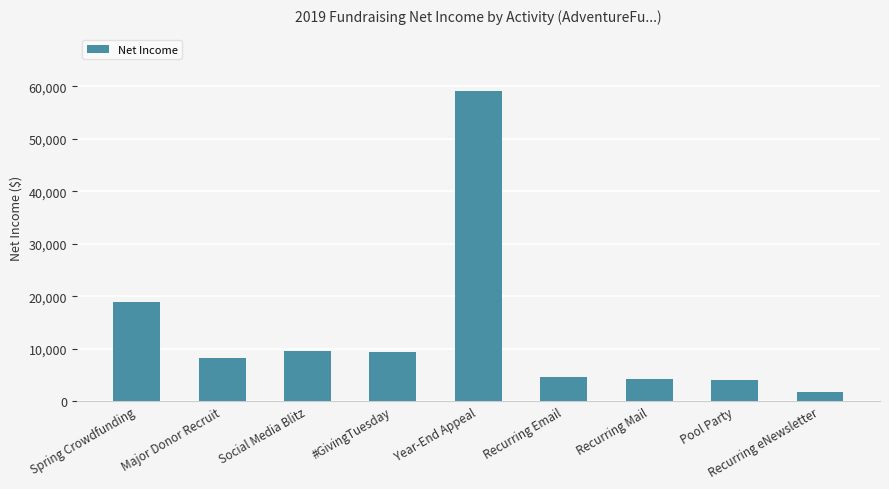

Which has a higher value, Recurring eNewsletter or Recurring Mail?

Recurring Mail